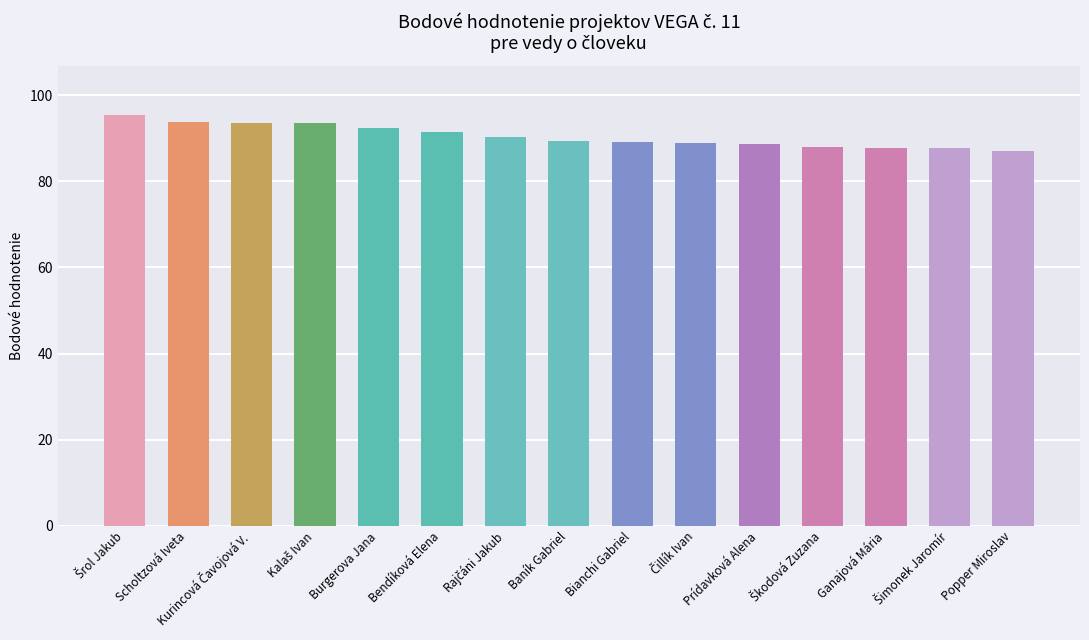

Read the value at Prídavková Alena.

88.6